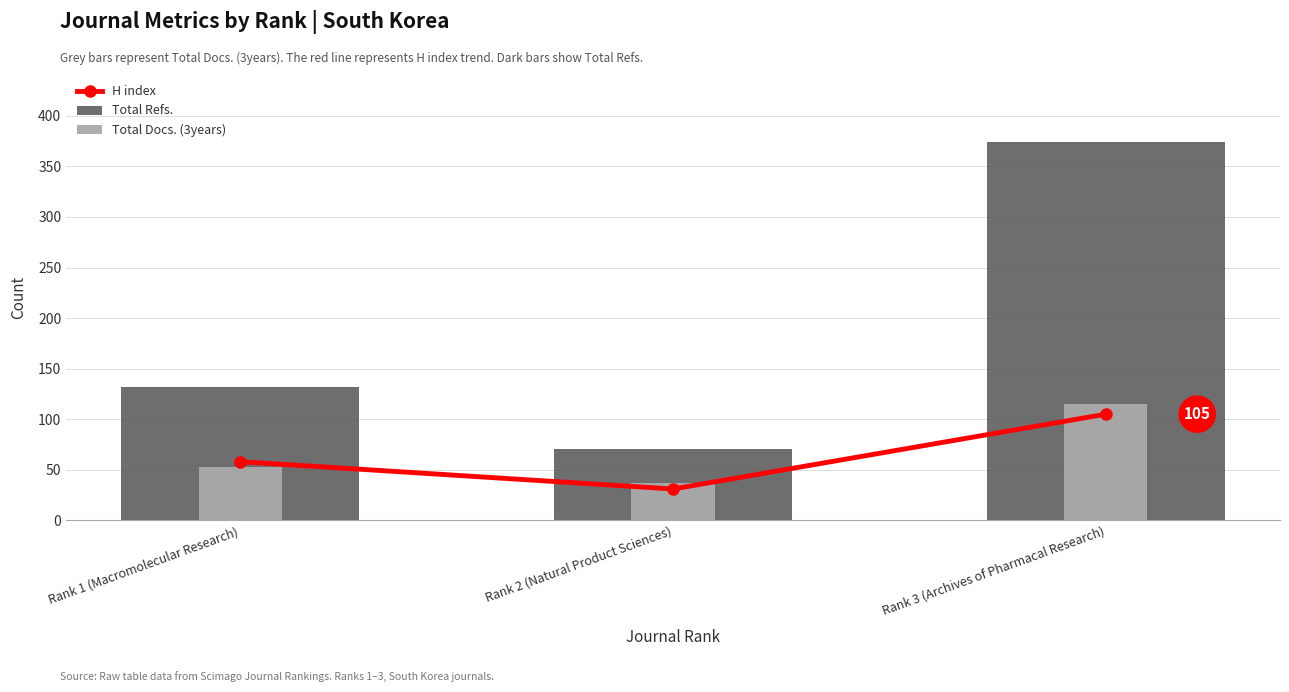

What is the label of the 3rd bar from the left?

Rank 3 (Archives of Pharmacal Research)